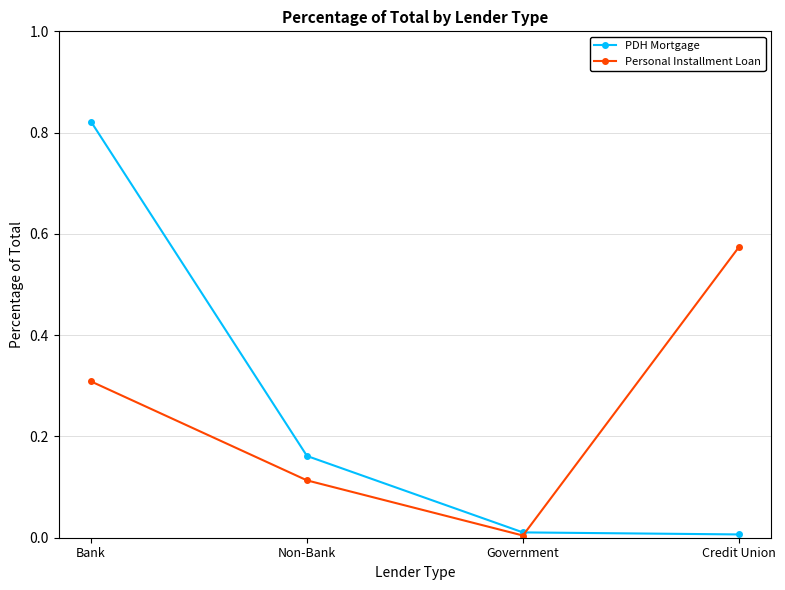

The PDH Mortgage series shows 0.1 at Non-Bank. True or false?

False